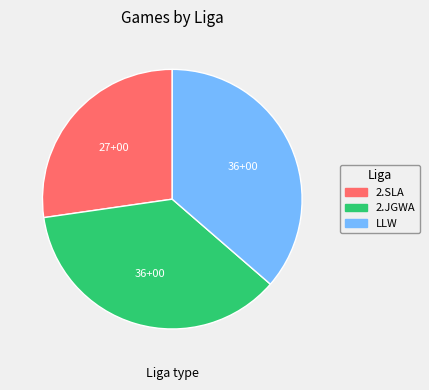

Which category has the smallest portion of the pie?

2.SLA